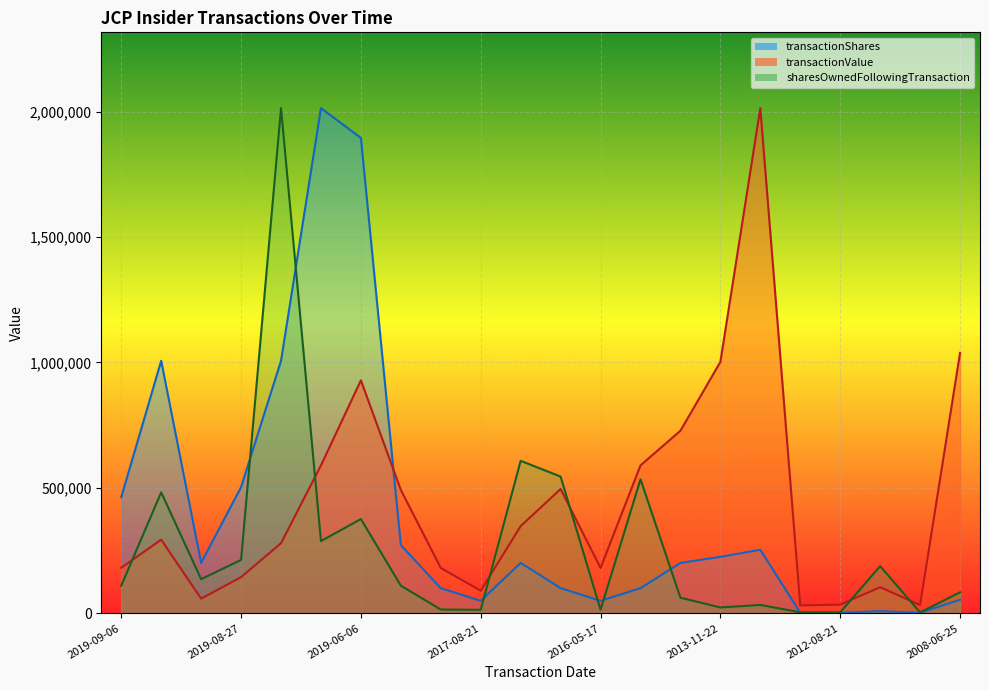

Does the chart display data point markers on the line(s)?

No